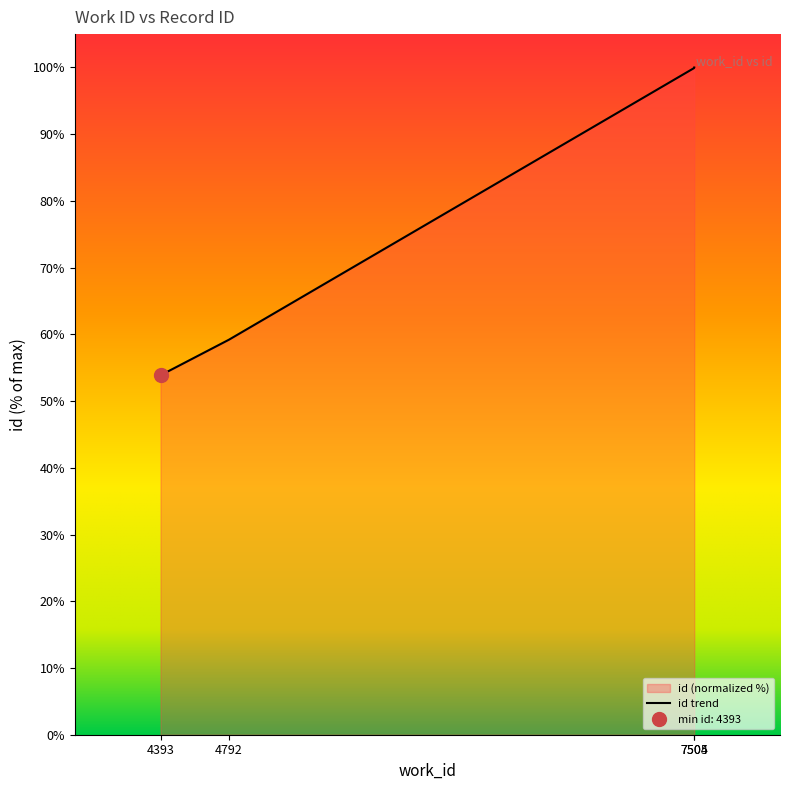

What is the change in value from 4393 to 7505?

+46.1